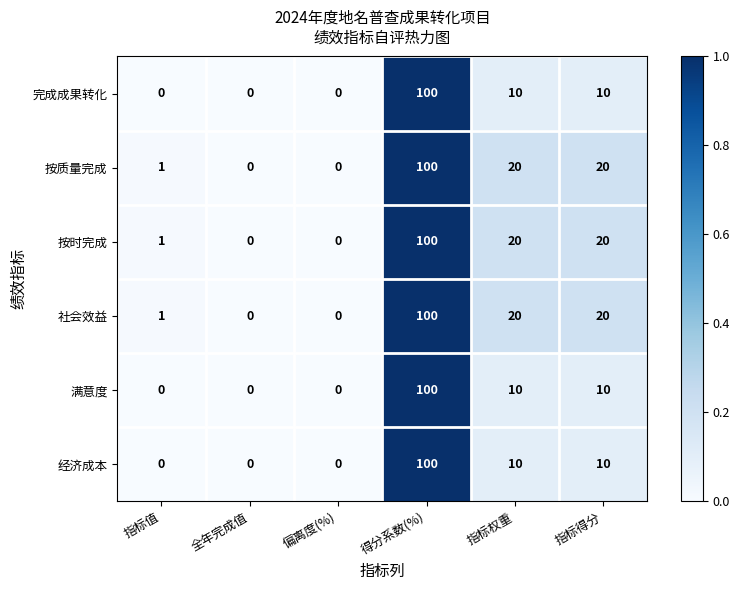

What value does the 完成成果转化 series have at 得分系数(%), to the nearest 10?

100